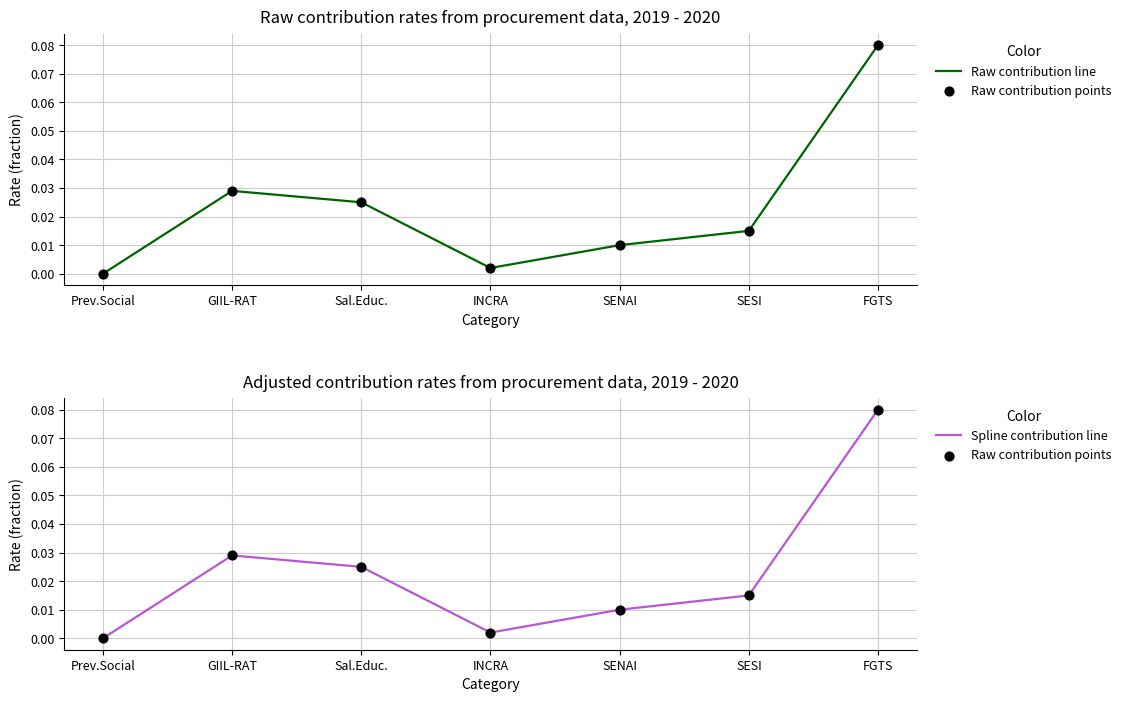

At how many categories does at least one series exceed 0?

6